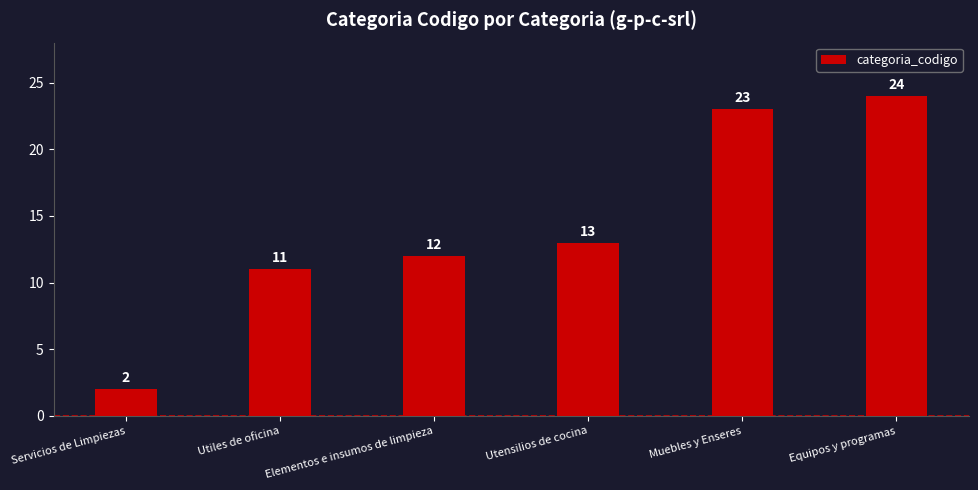

Reading right to left, what are all the values shown in this chart?

Equipos y programas=24	Muebles y Enseres=23	Utensilios de cocina=13	Elementos e insumos de limpieza=12	Utiles de oficina=11	Servicios de Limpiezas=2